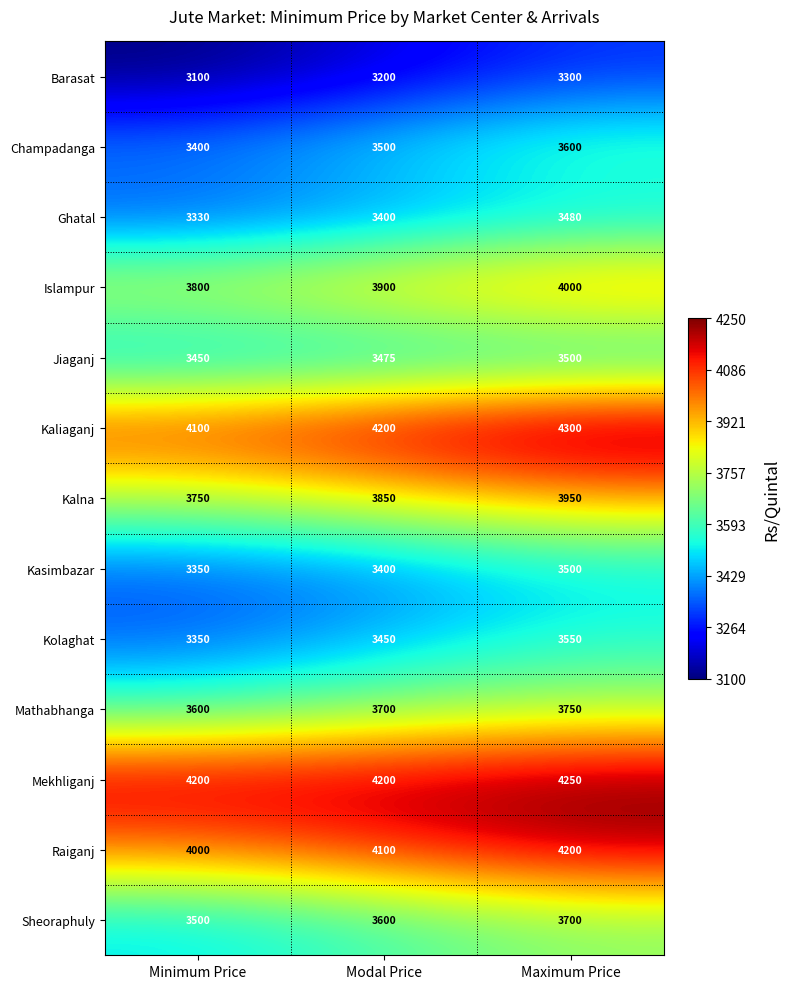

At how many categories does at least one series exceed 4011?

3